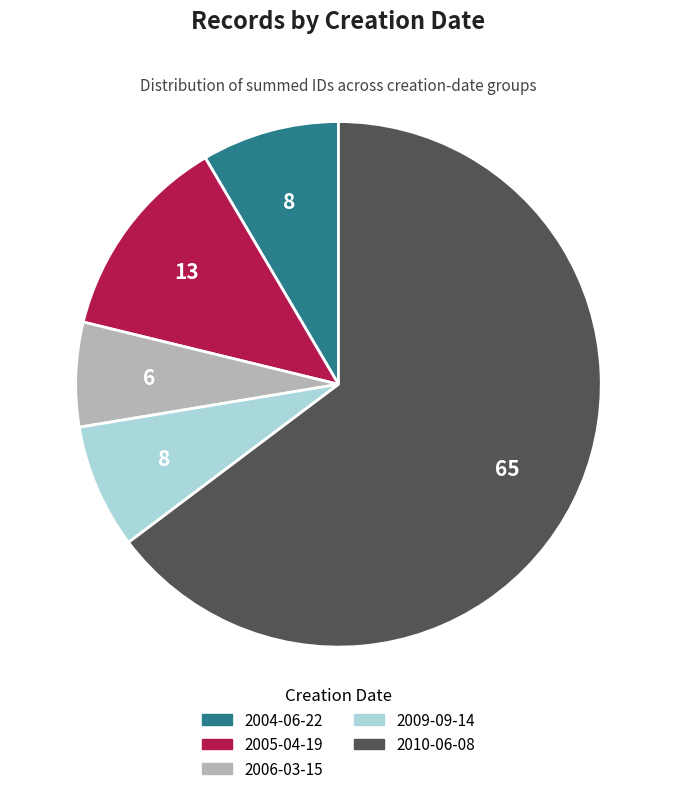

How many slices are in this pie chart?

5